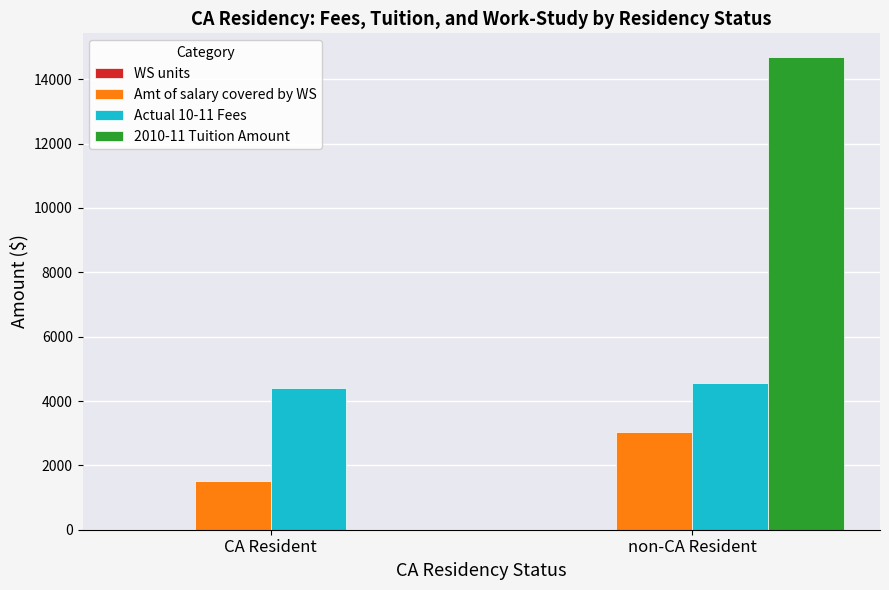

Which series has the largest total across all categories?

2010-11 Tuition Amount